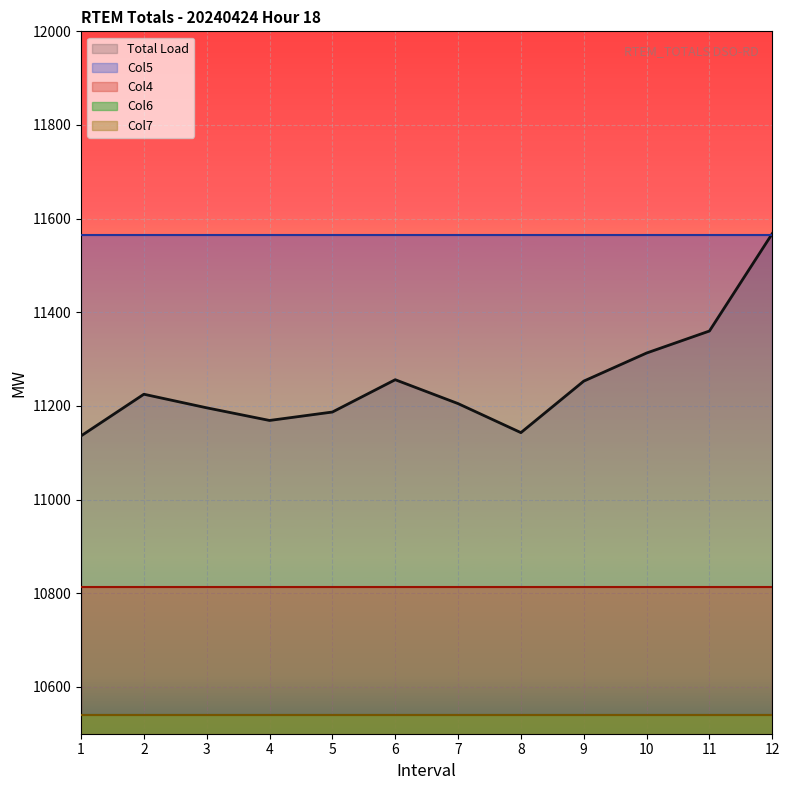

Which series has the largest total across all categories?

Col5